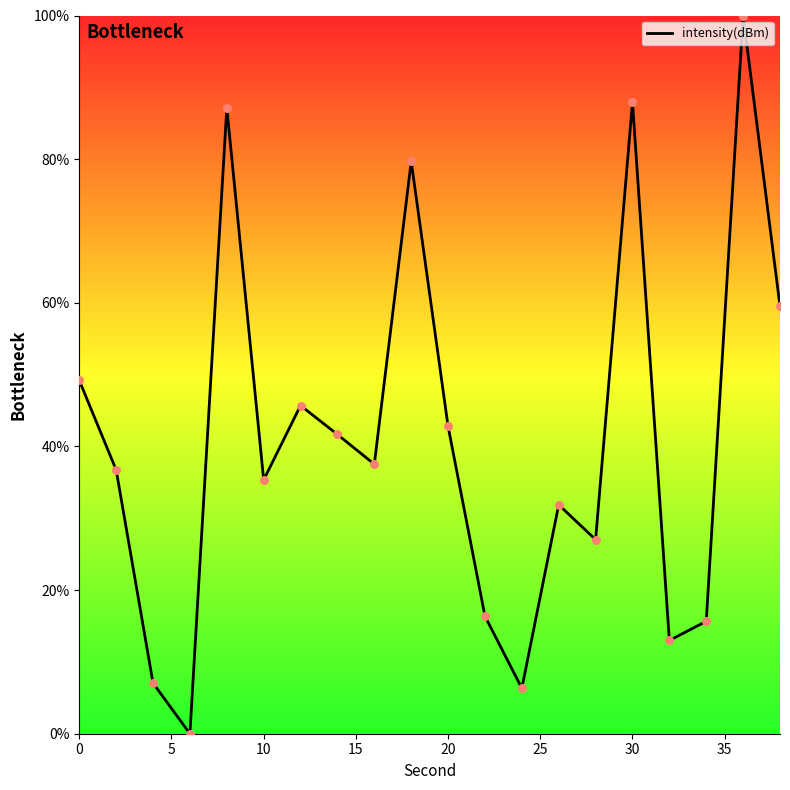

What is the greatest value displayed?

100.0